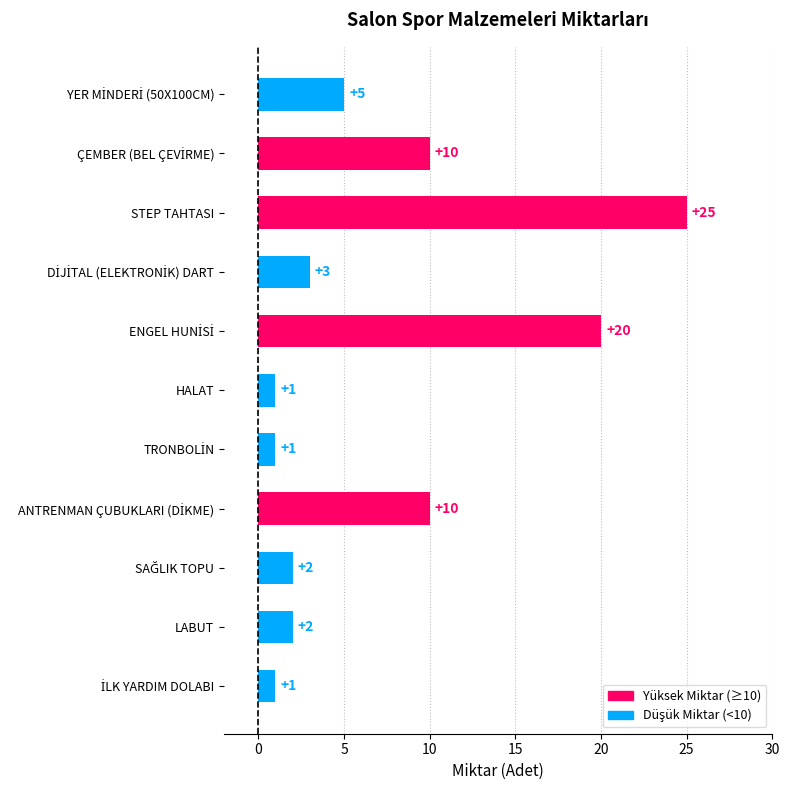

Is it true that the value at HALAT is 1?

True